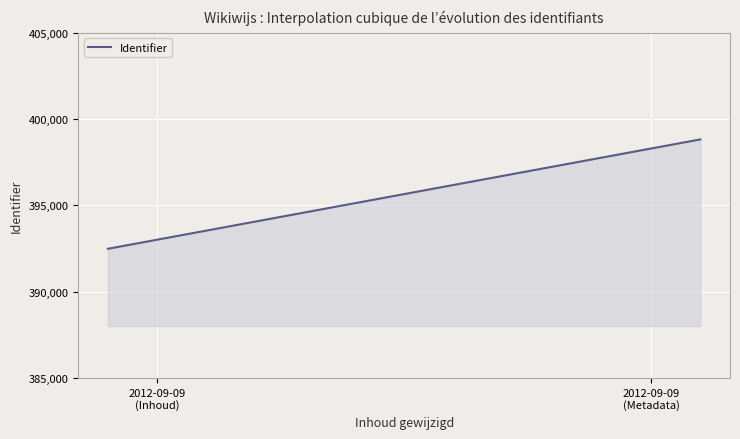

What is the difference between the maximum and minimum values?

6333.6